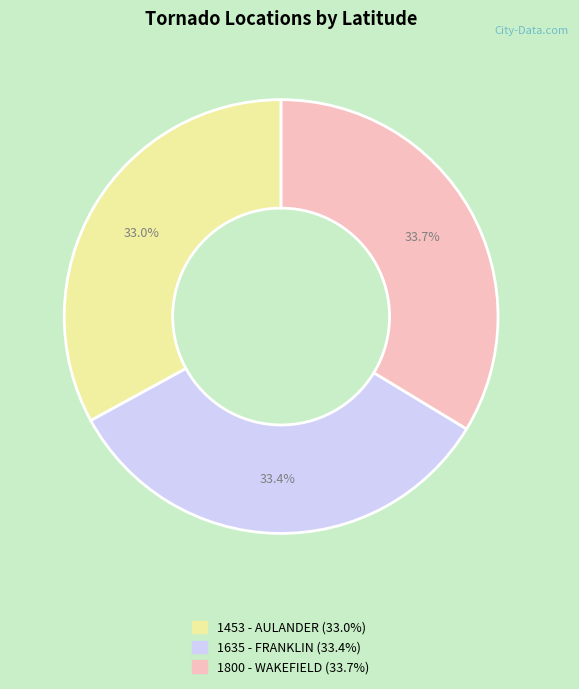

How many segments does this pie chart have?

3